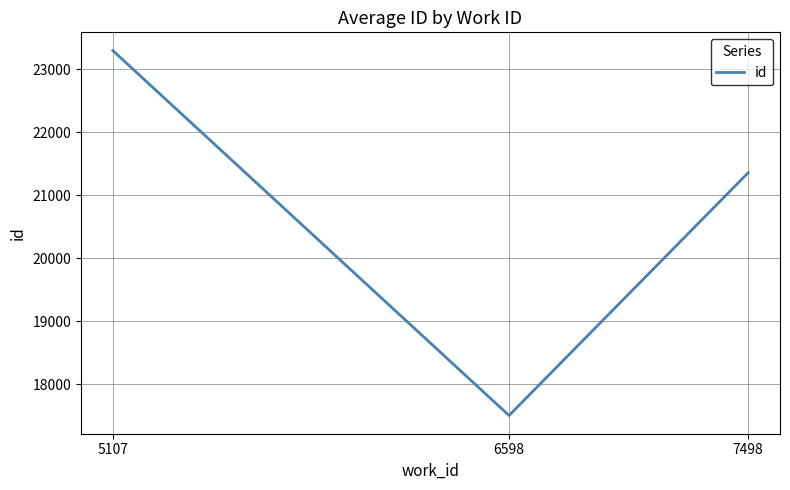

Reading left to right, transcribe all the data shown in this chart.

5107=23297.6	6598=17504.0	7498=21359.0